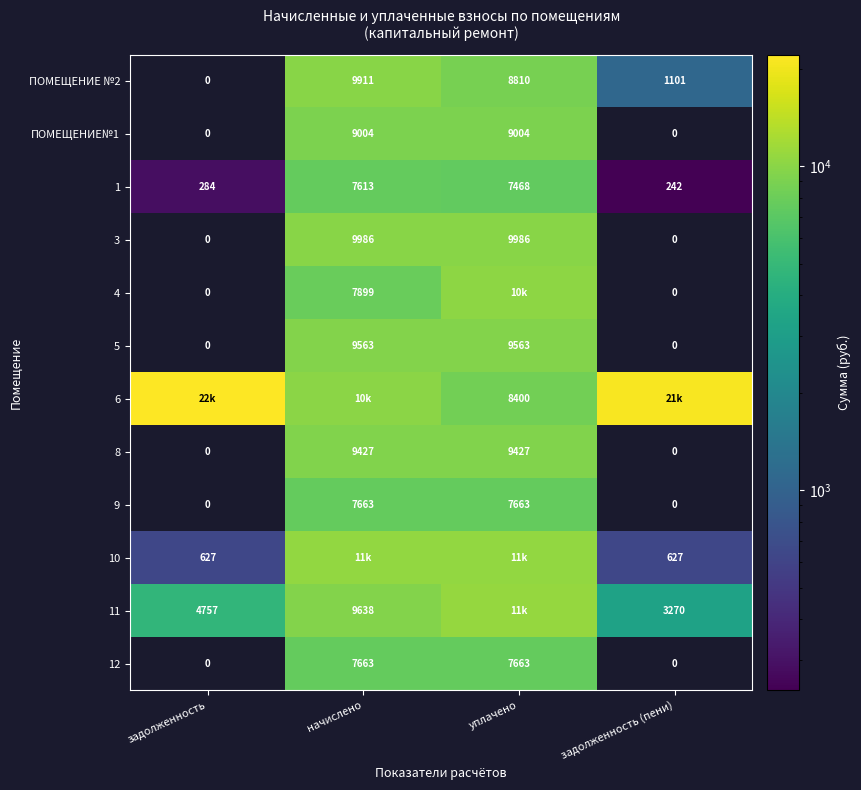

The value of ПОМЕЩЕНИЕ№1 at уплачено is 2554.0. True or false?

False